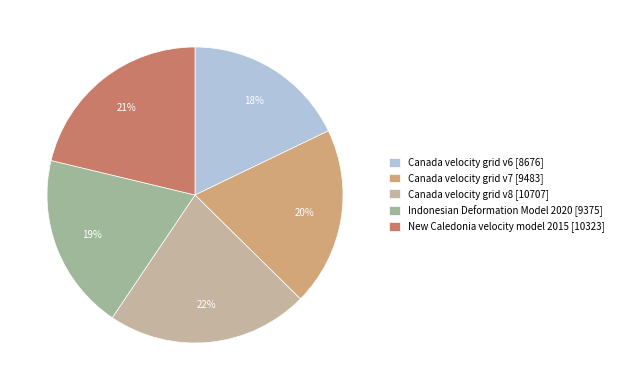

Is the sum of Indonesian Deformation Model 2020 and Canada velocity grid v8 greater than half?

No